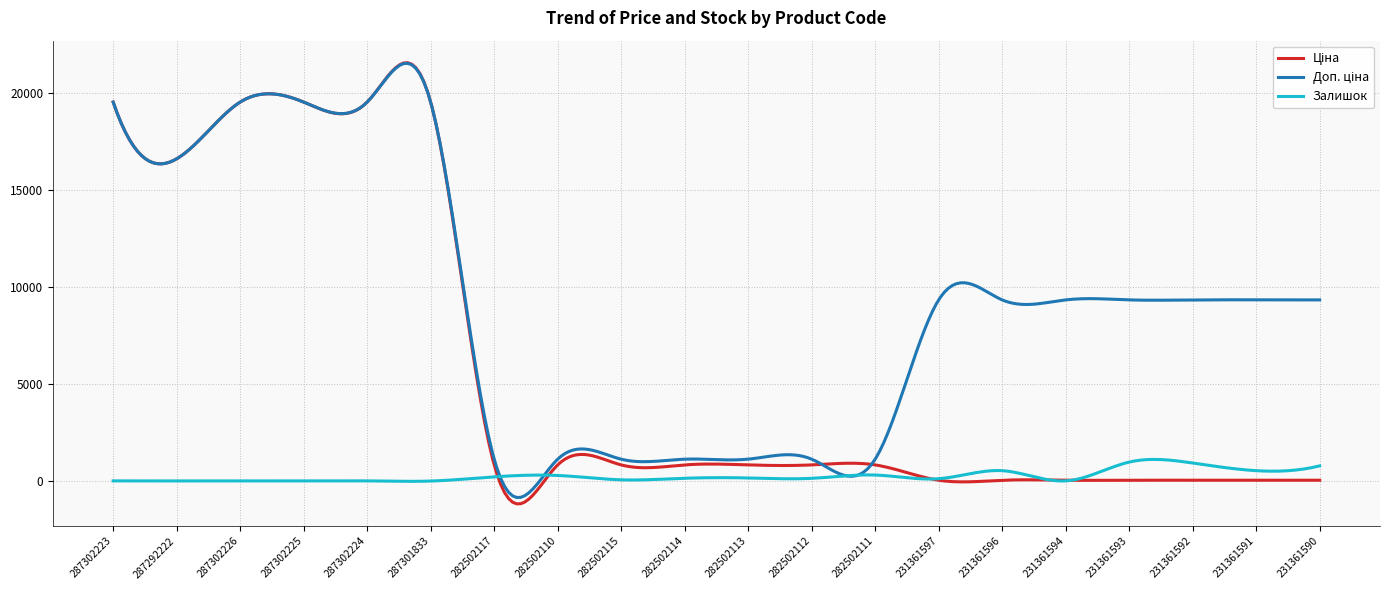

What is the maximum value for Залишок?

1115.7